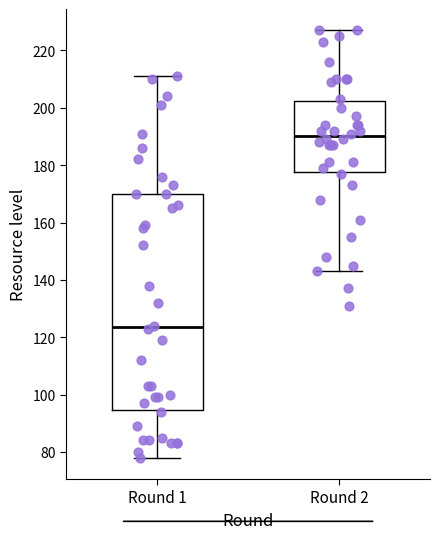

Where does the upper whisker of the box for Round 1 end on the y-axis? The values are not printed on the chart, so give them approximately, as read against the axis.

212